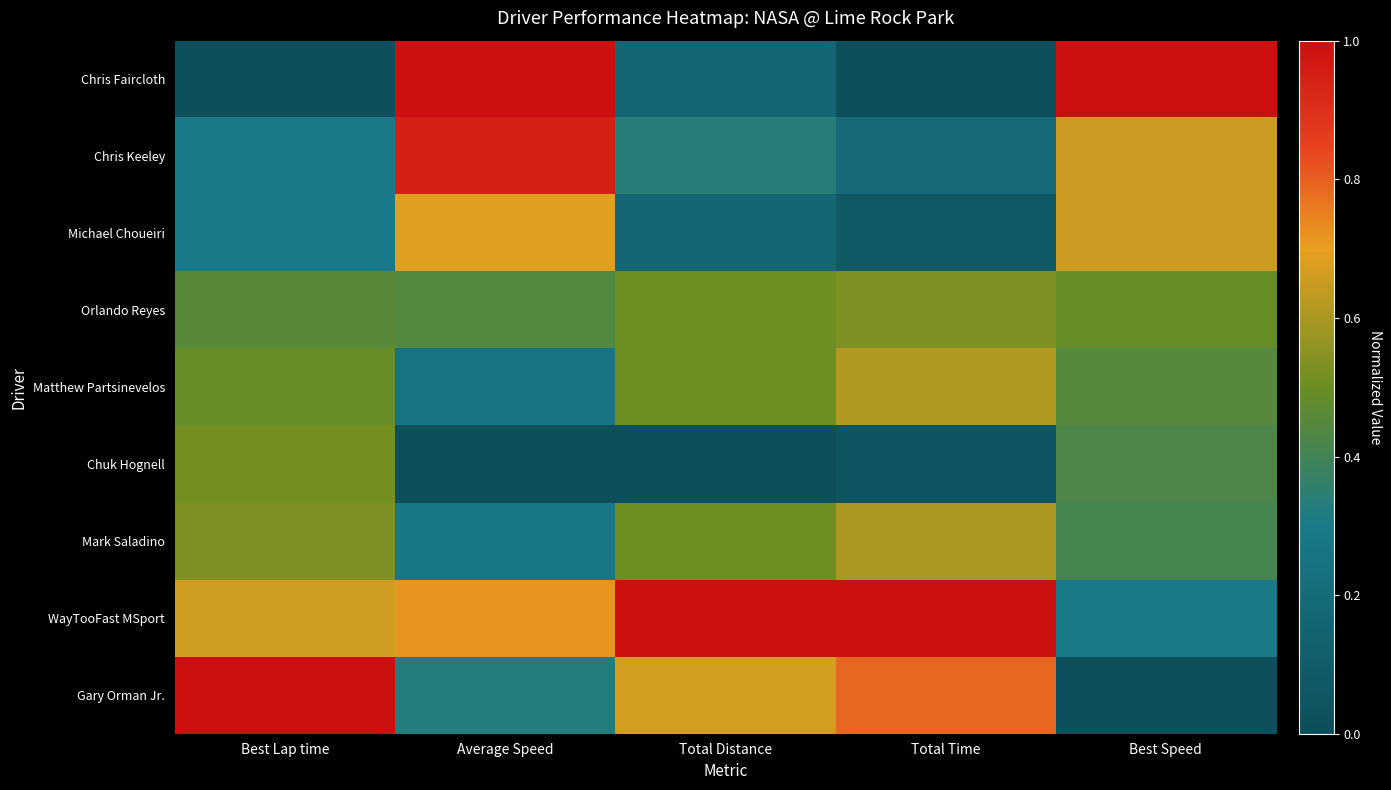

Between Best Speed and Average Speed, which is larger?

Best Speed